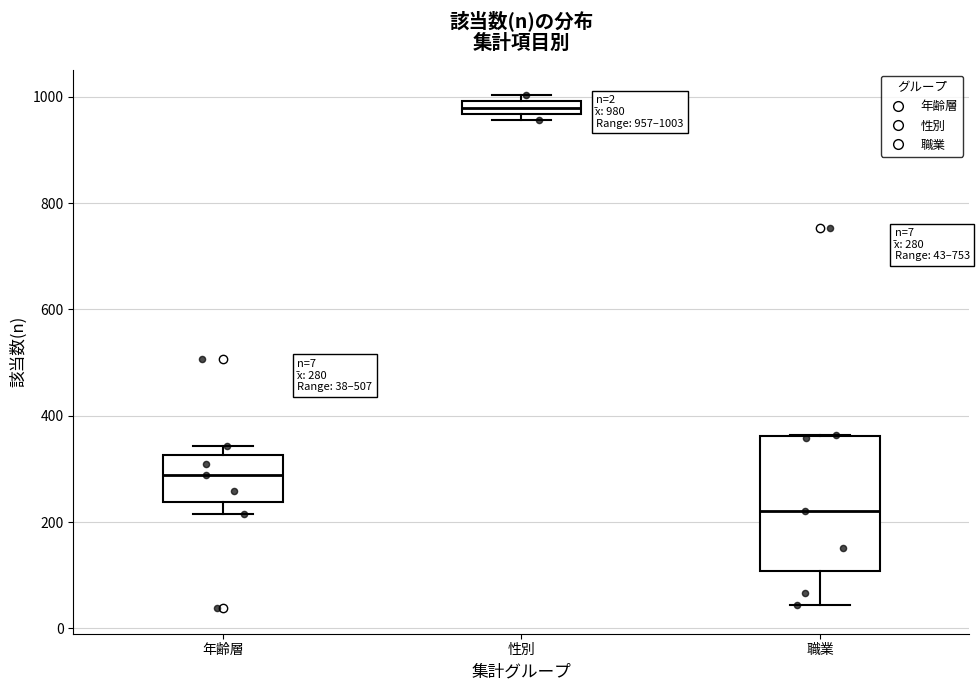

Which box is the tallest, from its lower edge to its upper edge?

職業